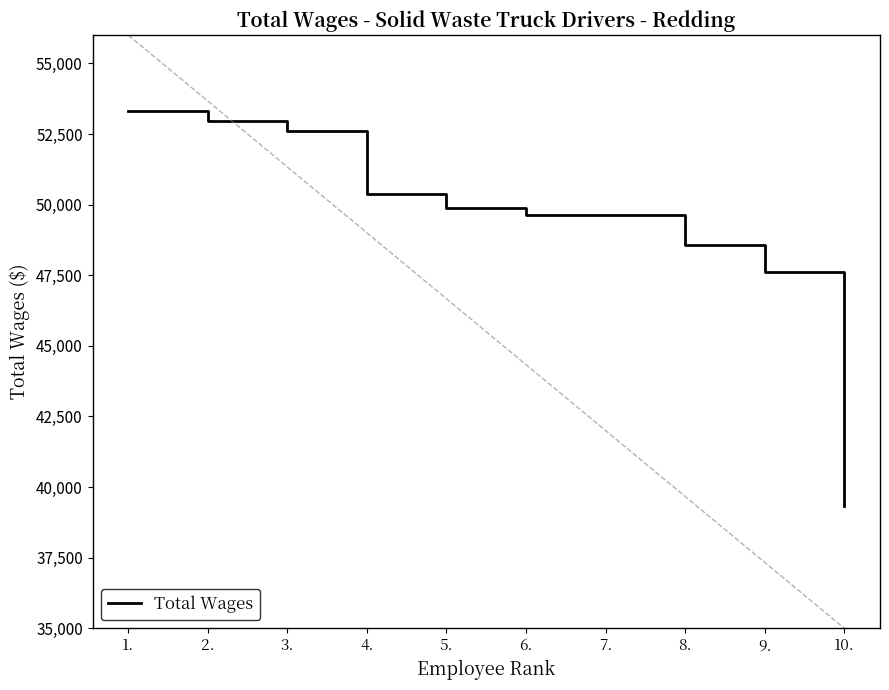

Does the chart have visible grid lines?

No